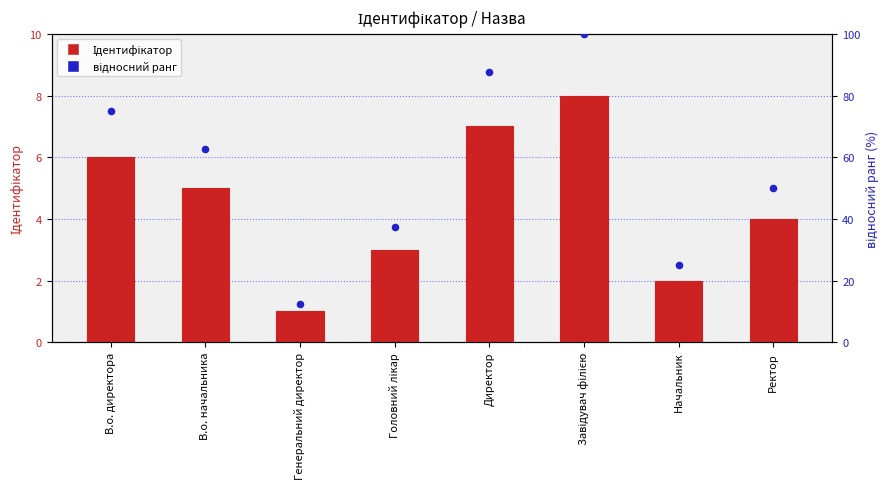

Which series reaches the maximum Y coordinate?

відносний ранг